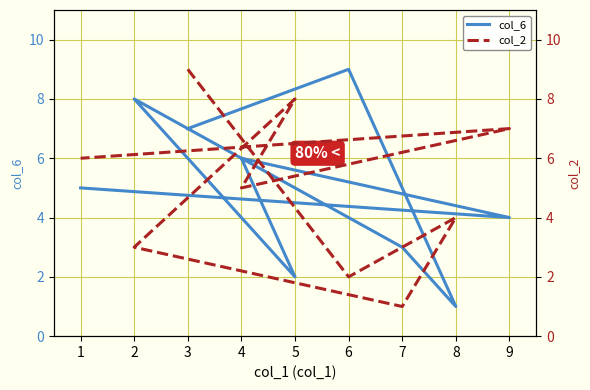

What is the difference between the second highest and second lowest values in the col_6 series?

6